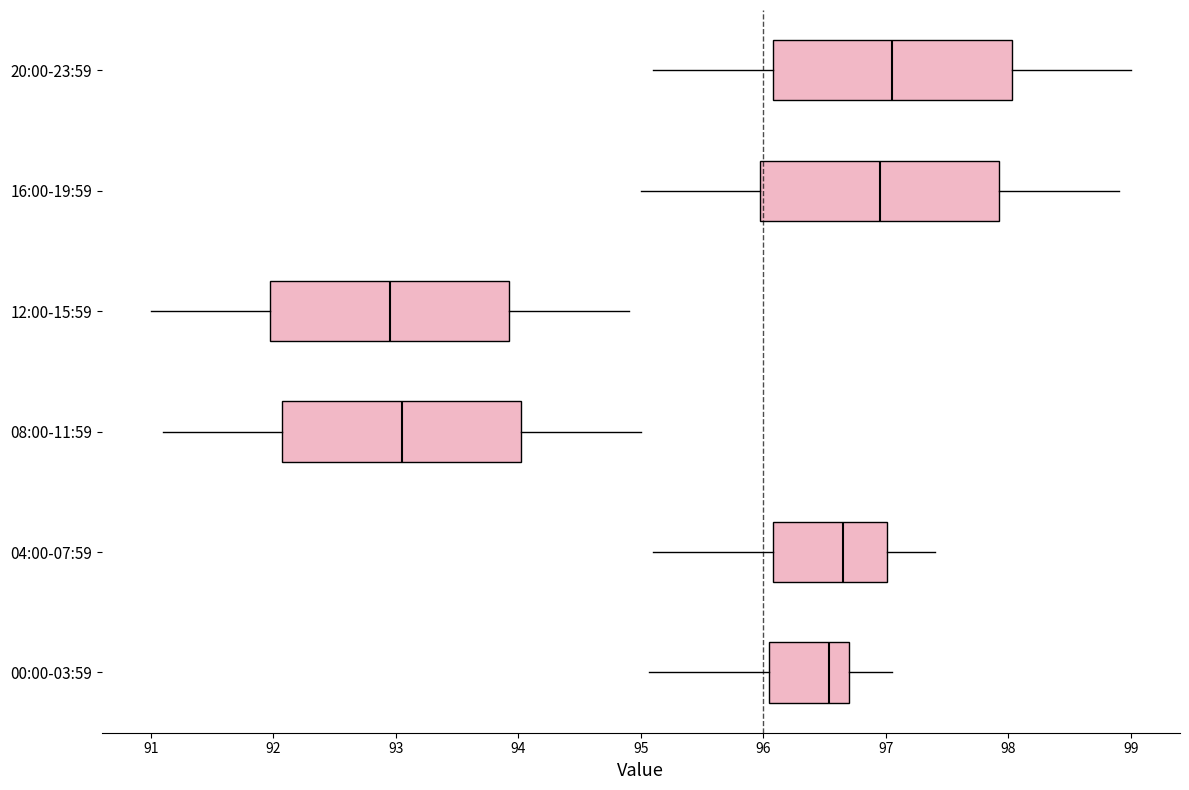

Reading bottom to top, transcribe this box plot: for each box, give where its median line is, the range the box spans, and where its two whiskers end, as read against the x-axis. The values are not printed on the chart, so give them approximately, as read against the axis.

00:00-03:59: median 96.5, box 96.0 to 96.7, whiskers 95.1 to 97.1
04:00-07:59: median 96.7, box 96.1 to 97.0, whiskers 95.1 to 97.4
08:00-11:59: median 93.1, box 92.1 to 94.0, whiskers 91.1 to 95.0
12:00-15:59: median 93.0, box 92.0 to 93.9, whiskers 91.0 to 94.9
16:00-19:59: median 97.0, box 96.0 to 97.9, whiskers 95.0 to 98.9
20:00-23:59: median 97.1, box 96.1 to 98.0, whiskers 95.1 to 99.0